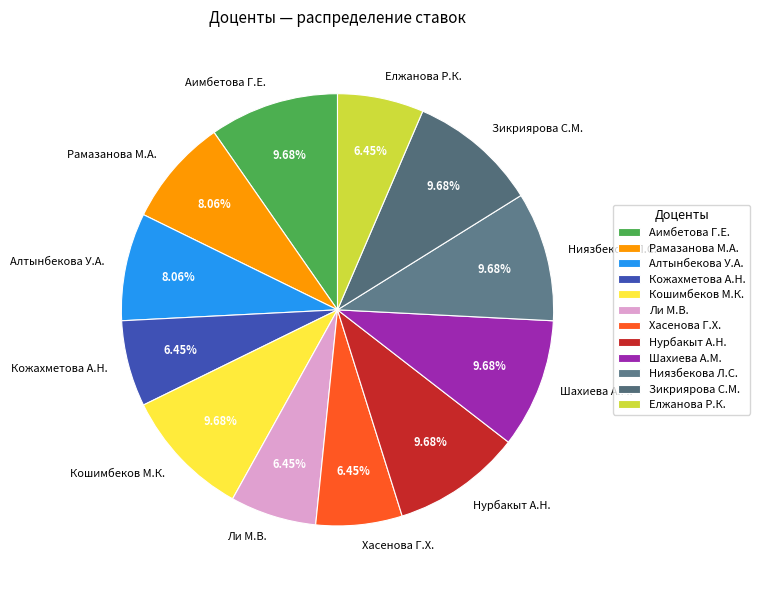

How many segments does this pie chart have?

12